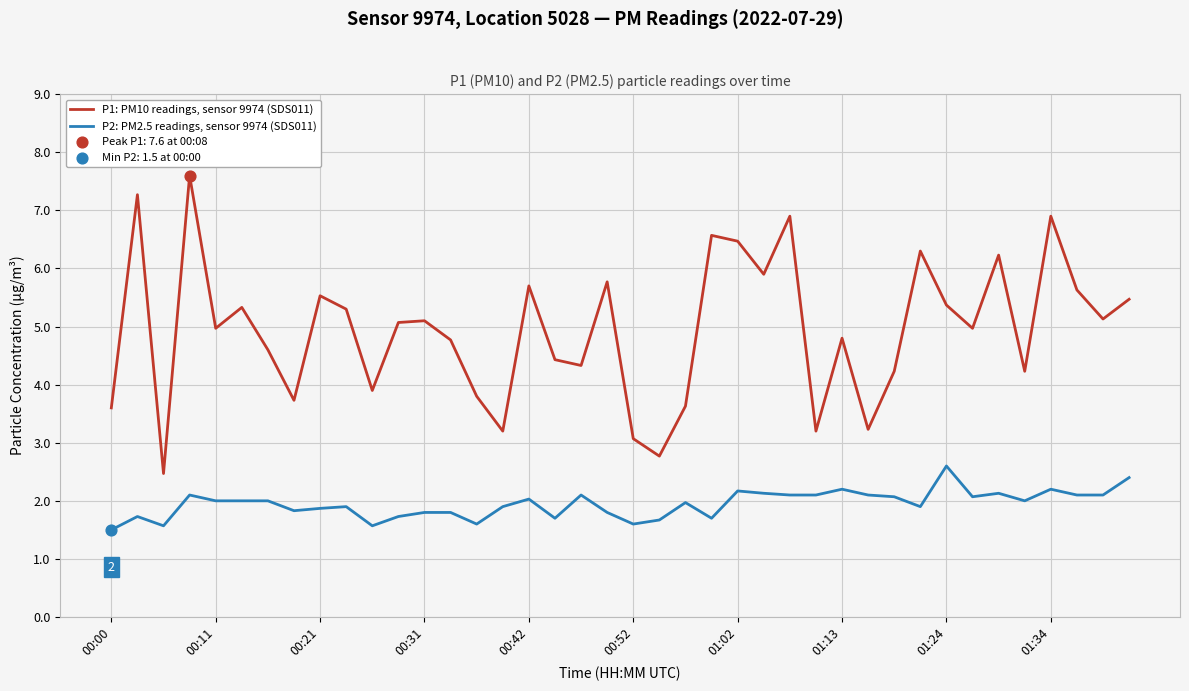

Which series has the largest total across all categories?

P1: PM10 readings, sensor 9974 (SDS011)